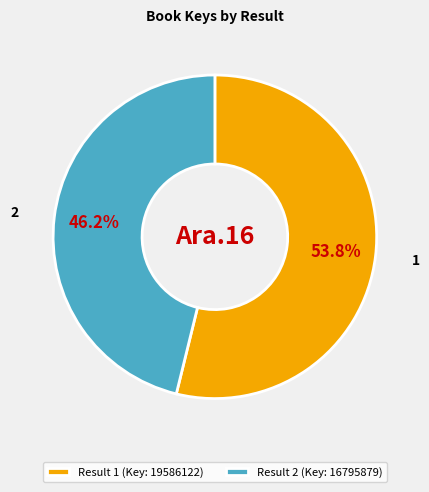

How many slices are in this pie chart?

2